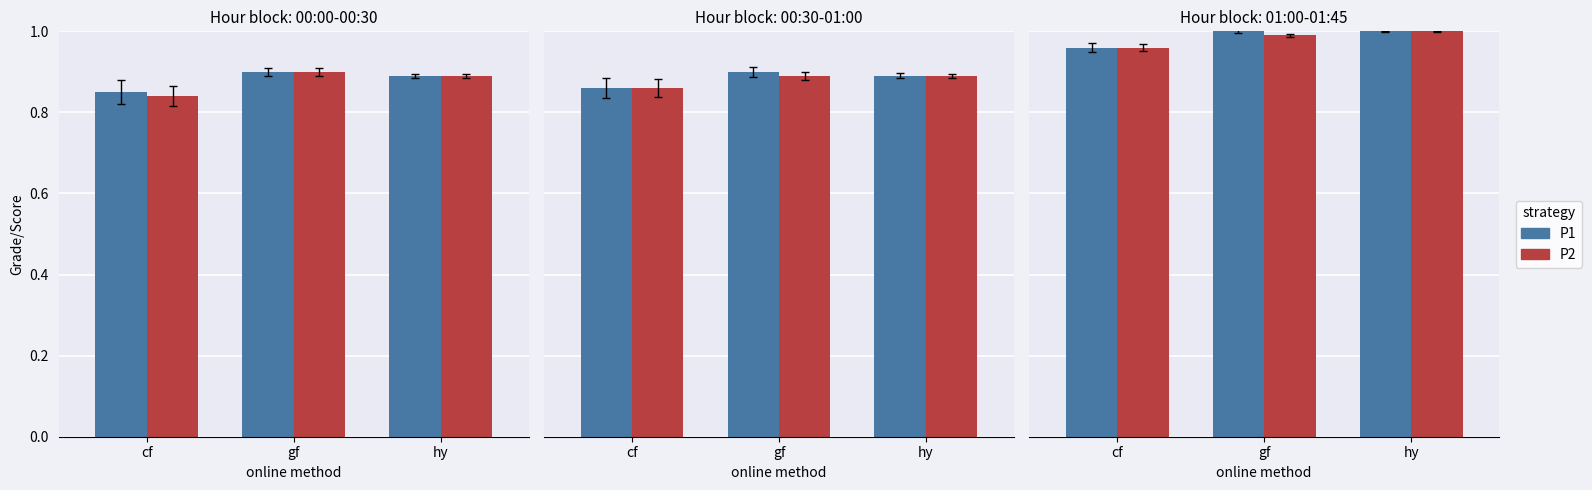

At gf, list the series in order from smallest to largest.

P2, P1